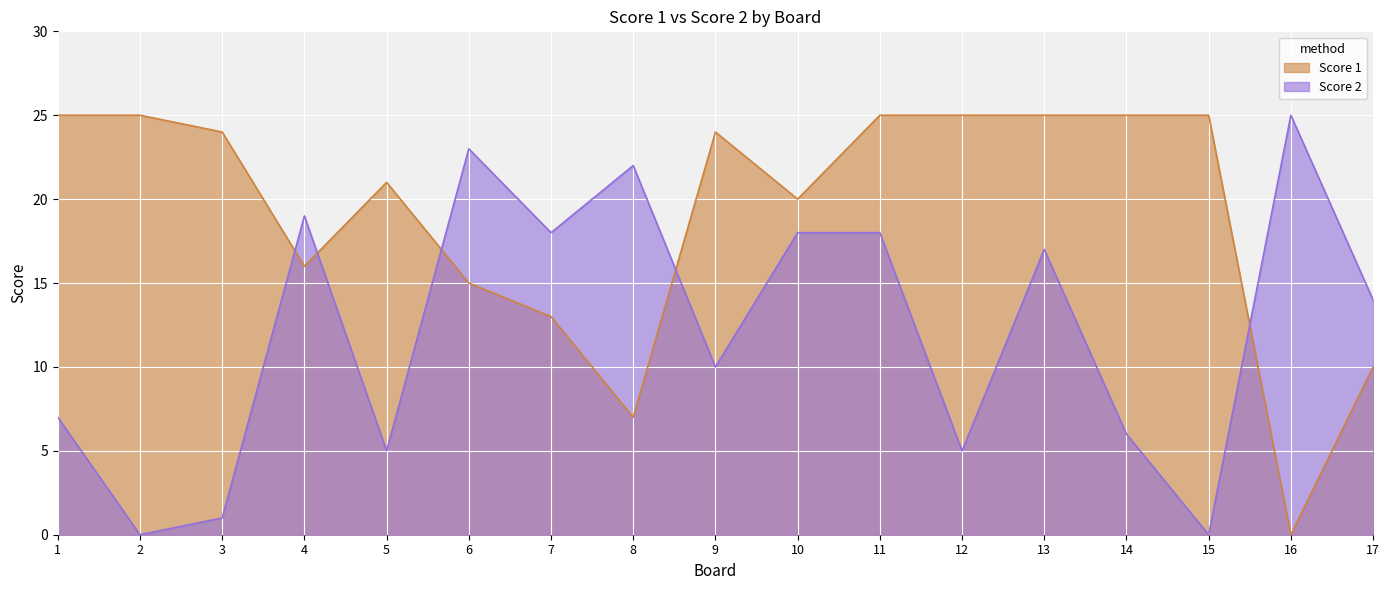

True or false: Score 2 has more than 0 points higher than both neighbors.

True